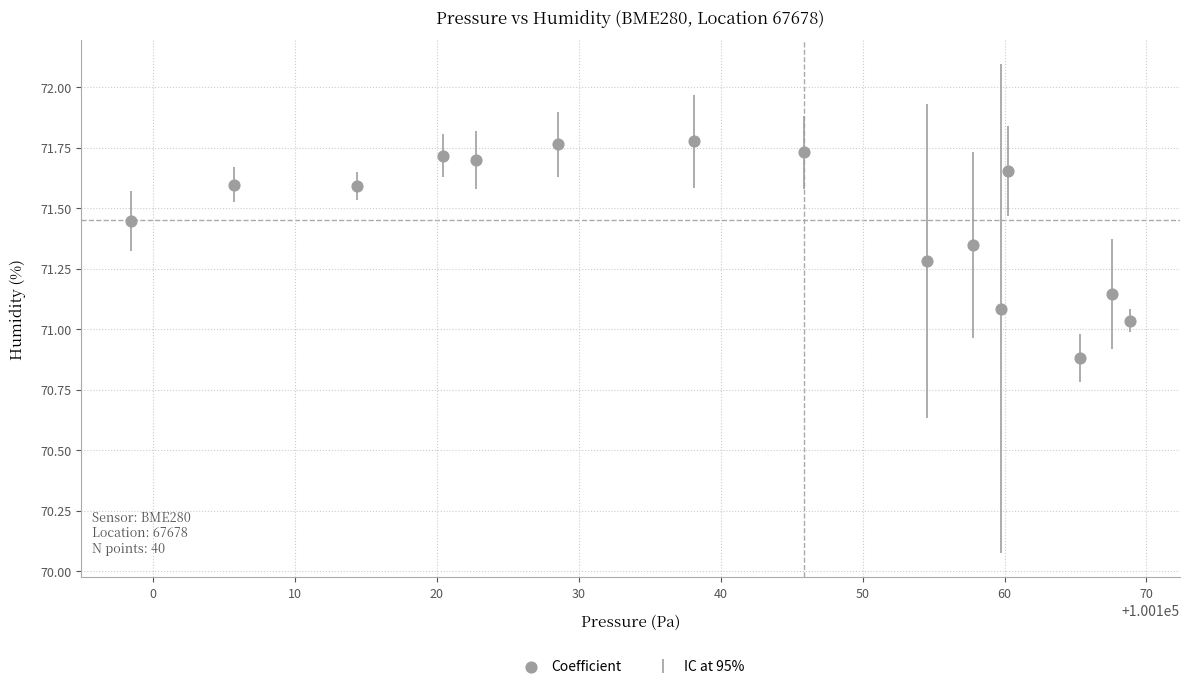

How many points are shown in the scatter plot?

15